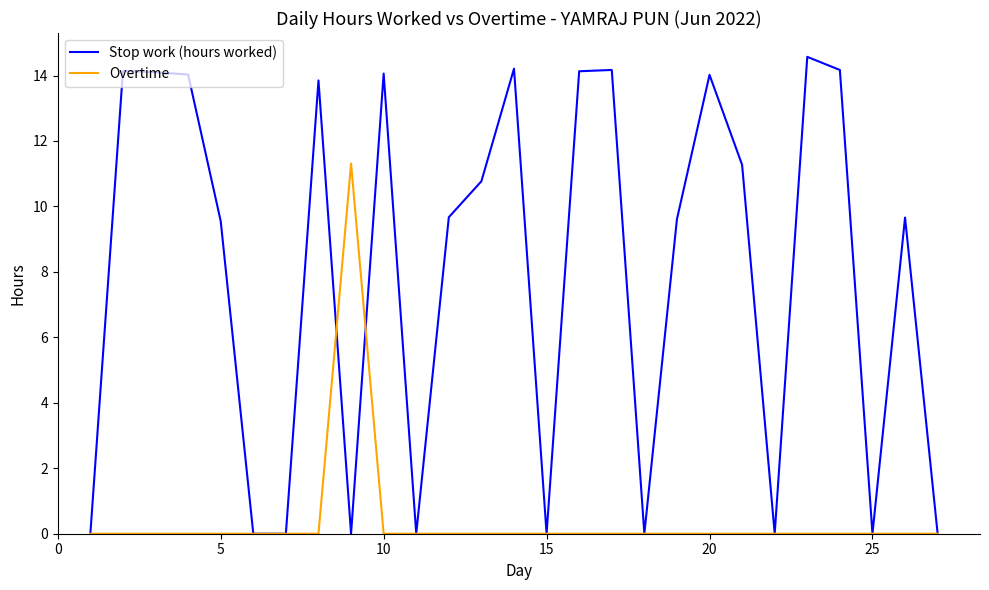

What is the highest value of the Stop work (hours worked) series?

14.6